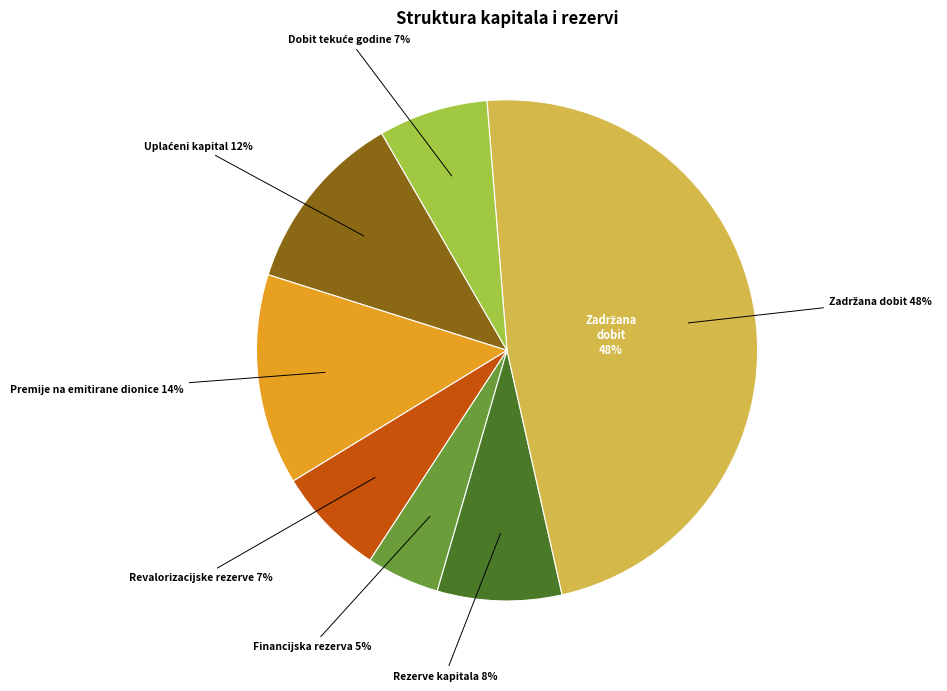

Is there any slice that represents more than half of the pie?

No